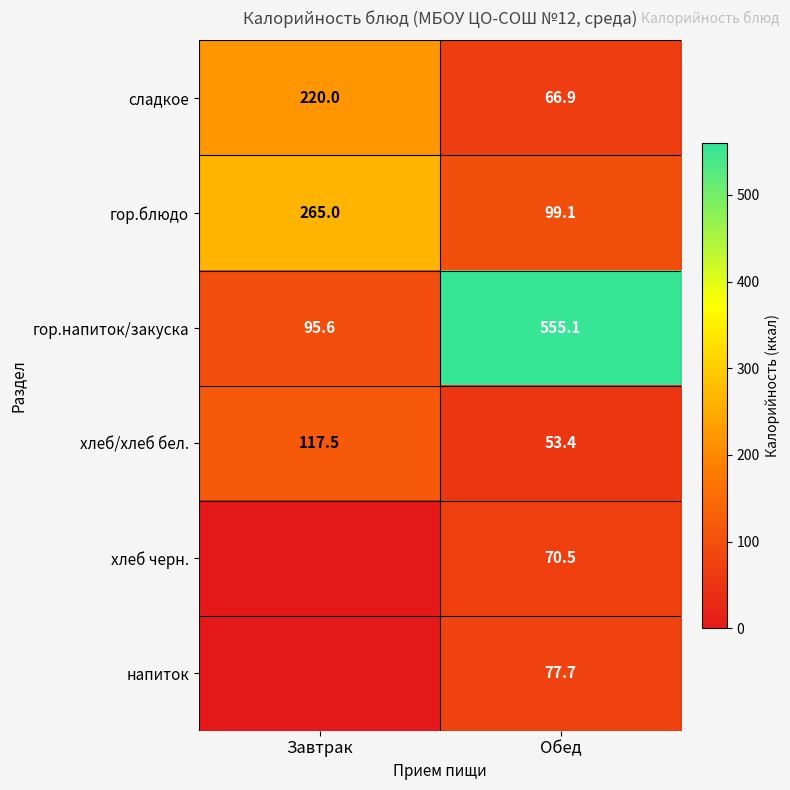

How many data points does each series have?

2